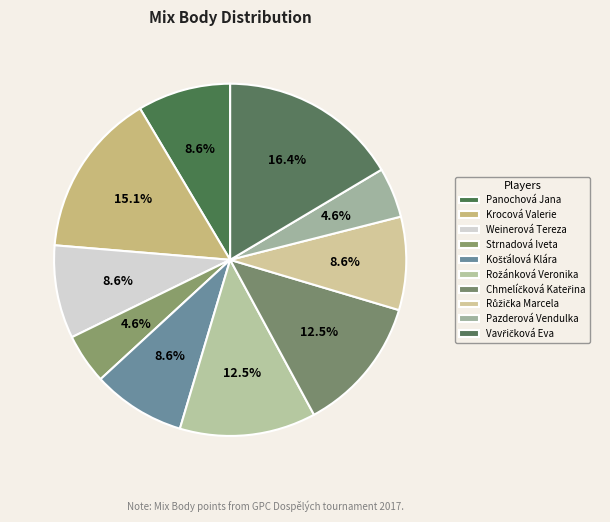

How many segments does this pie chart have?

10